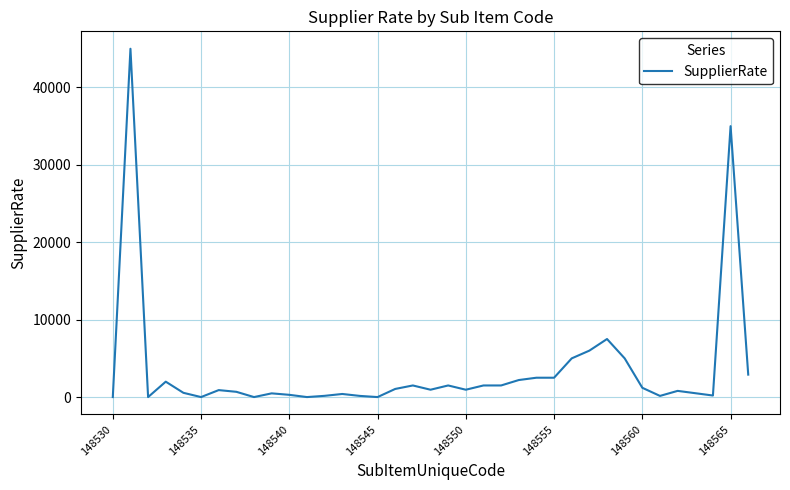

What is the maximum value shown in the chart?

45000